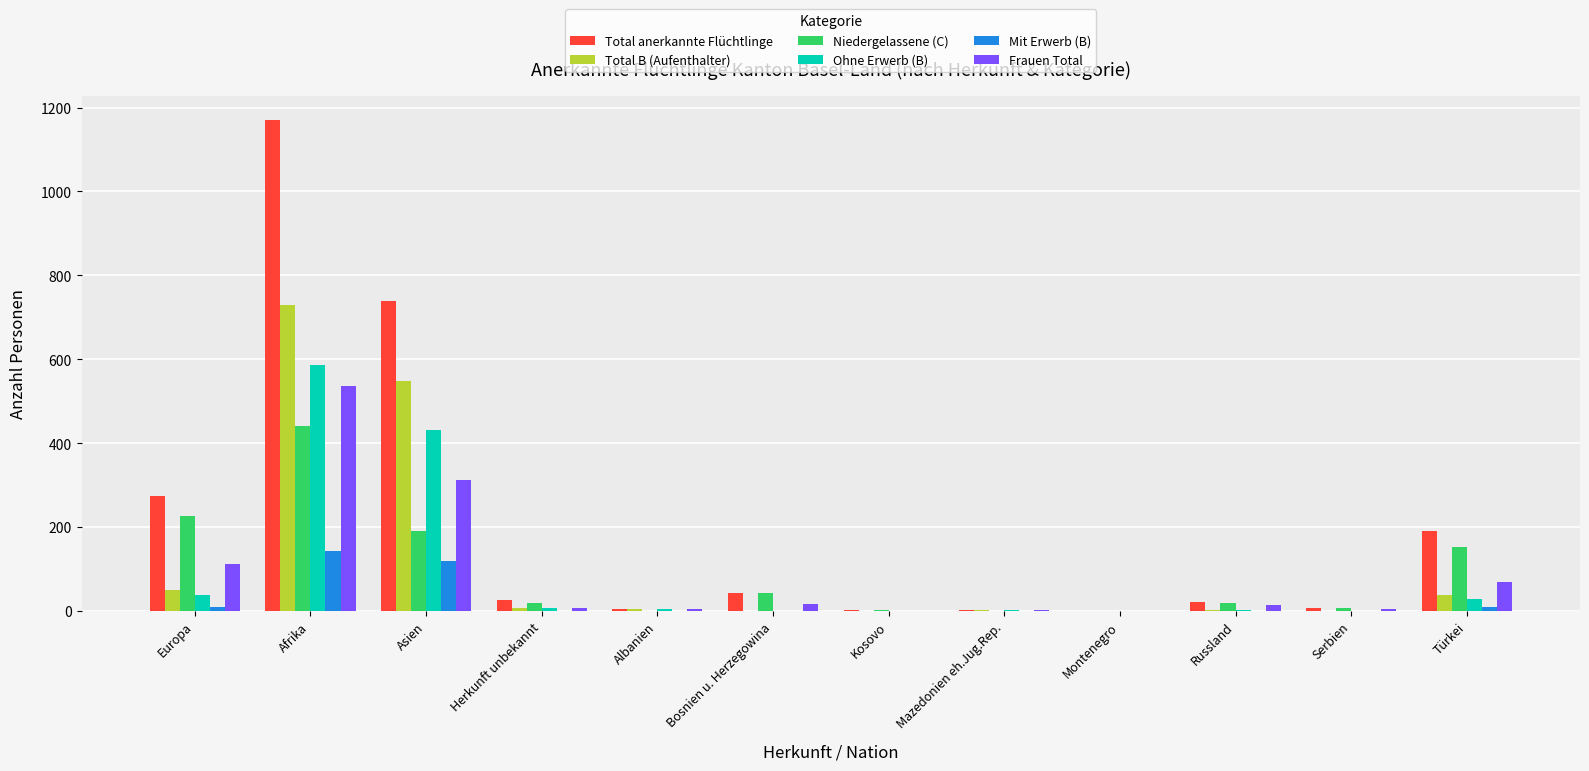

What is the sum of all Total anerkannte Flüchtlinge values?

2486